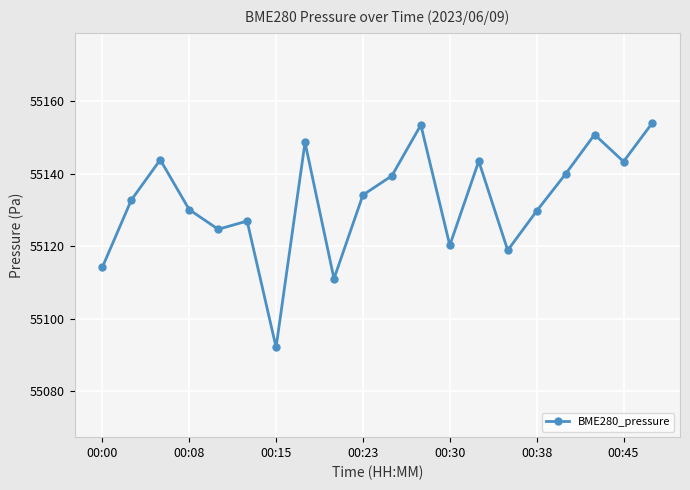

What is the smallest value displayed?

55092.1